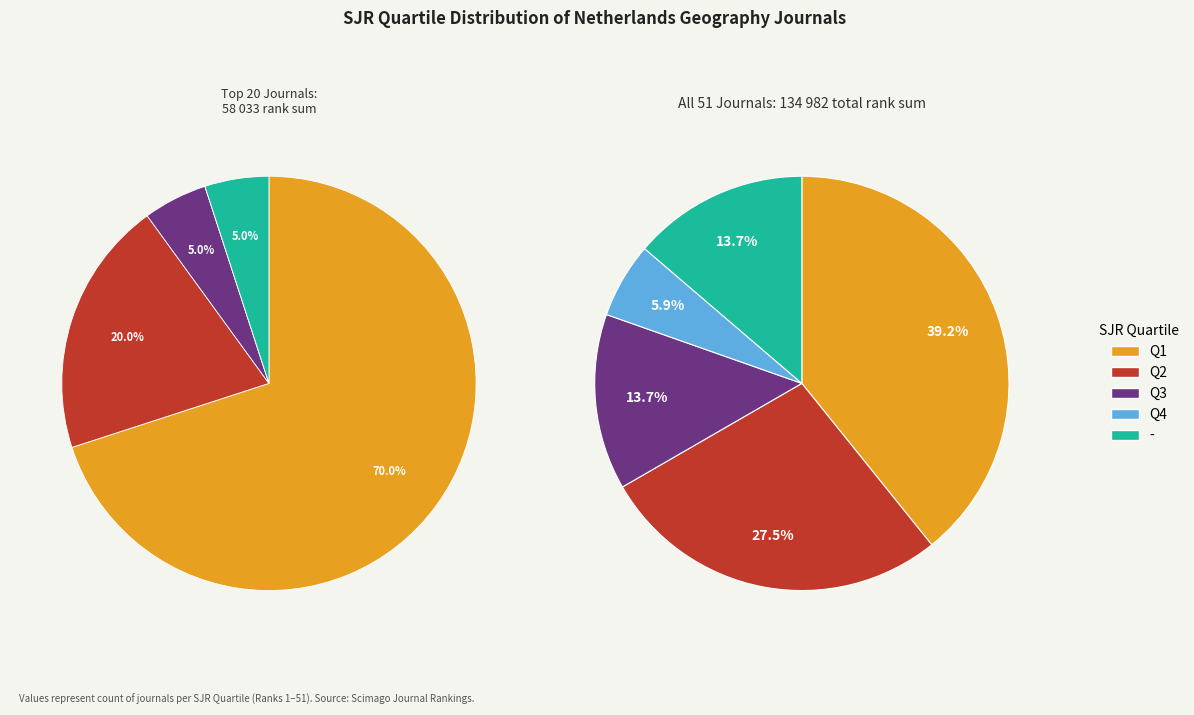

Which slice is the smallest?

Q4